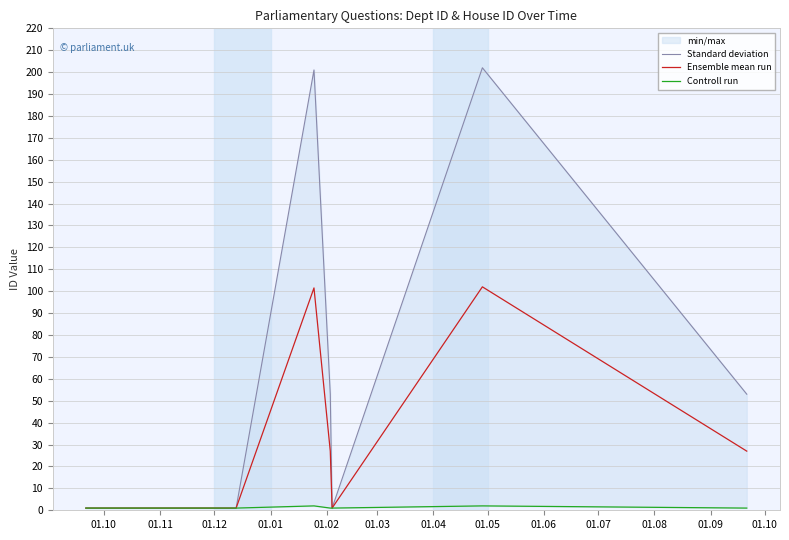

True or false: Standard deviation and Ensemble mean run intersect in this chart.

False